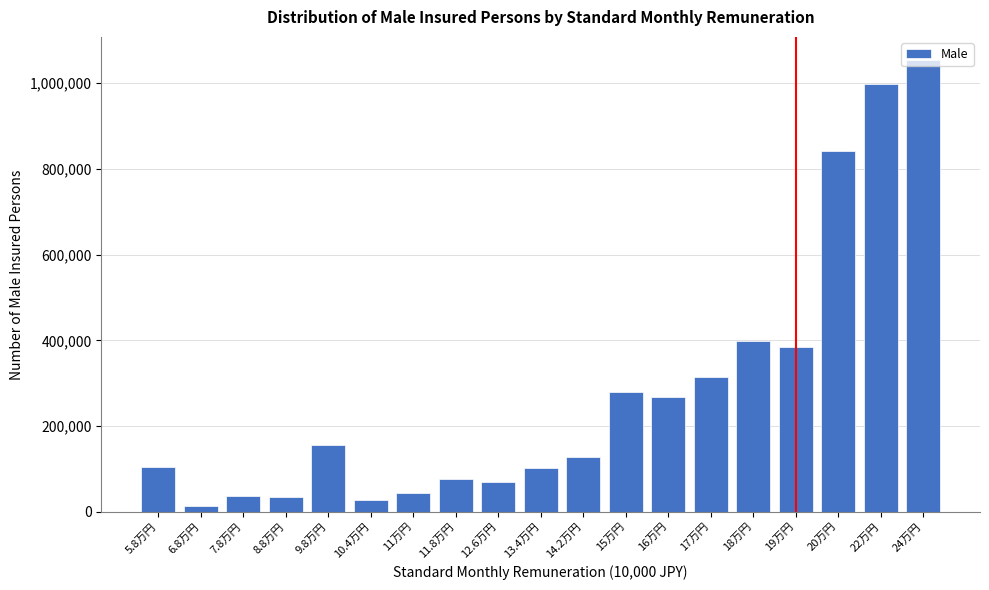

What is the difference between the maximum and minimum values?

1041372